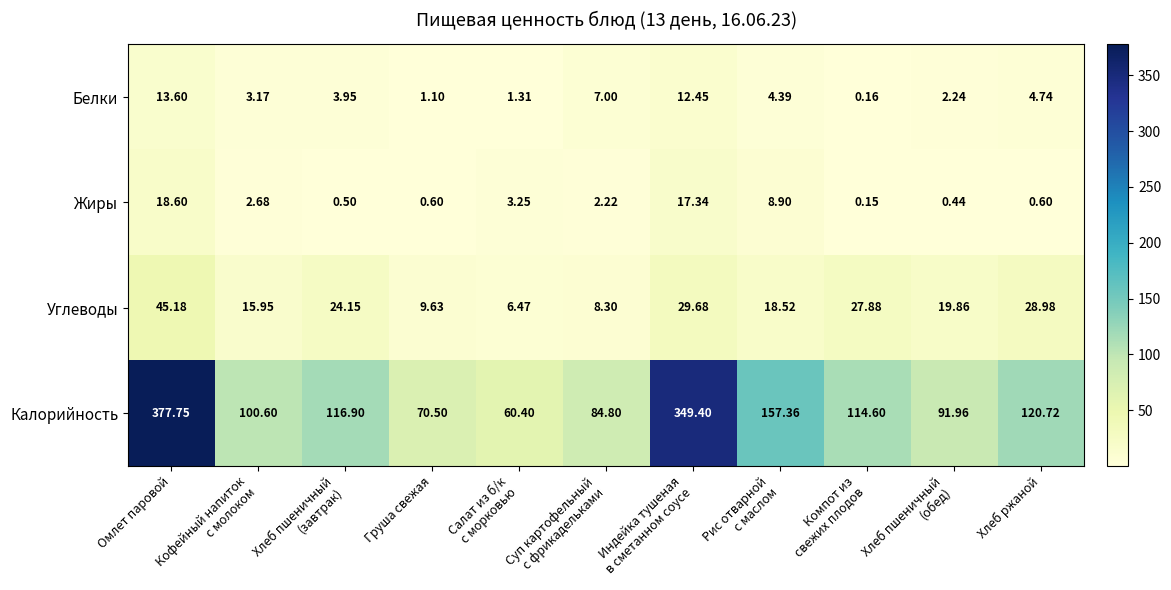

At which label does Углеводы reach its peak?

Омлет паровой